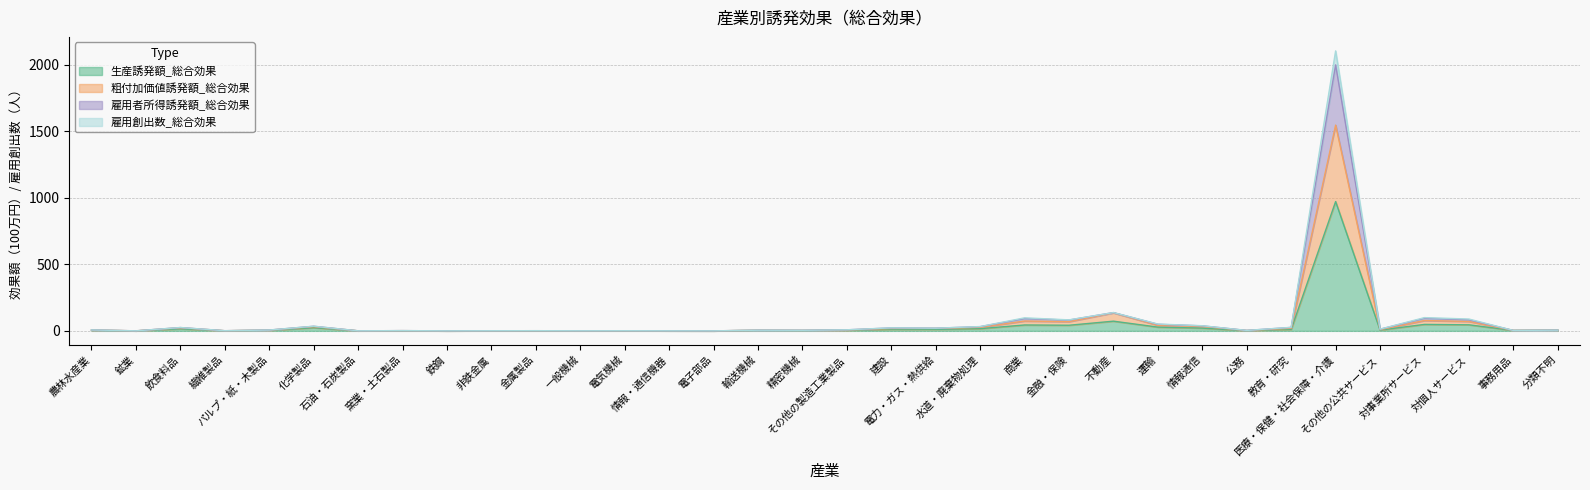

Does the chart display data point markers on the line(s)?

No